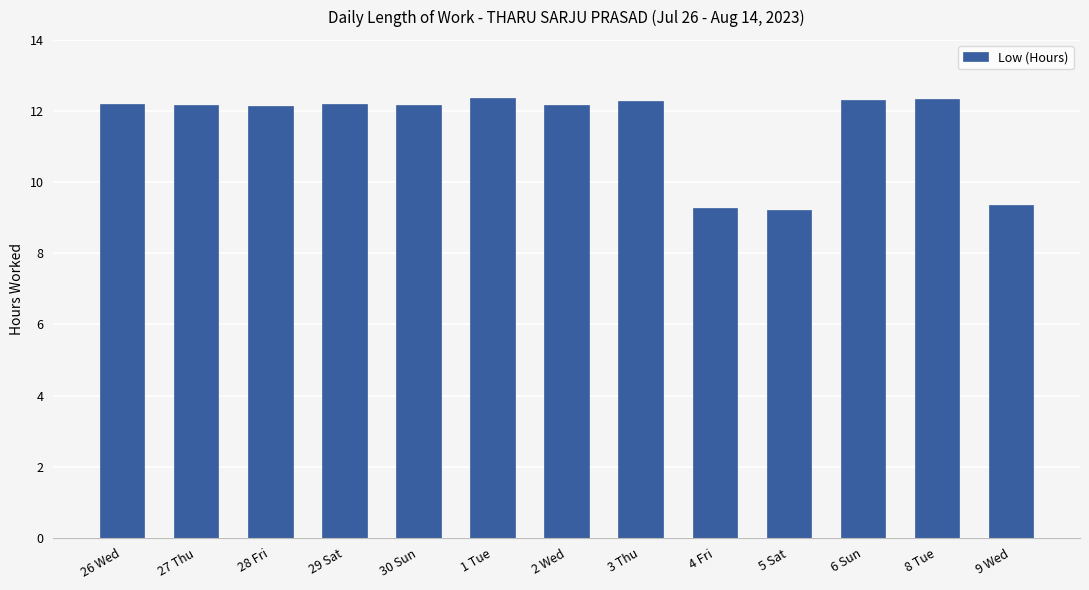

What is the sum of the values at 6 Sun and 1 Tue?

24.7